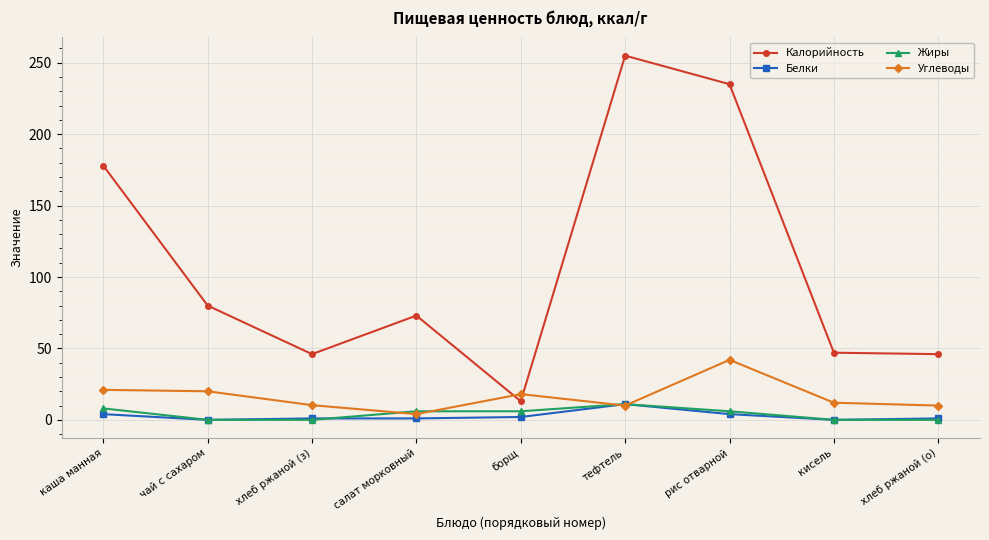

At which category does the chart reach its peak across all series?

тефтель